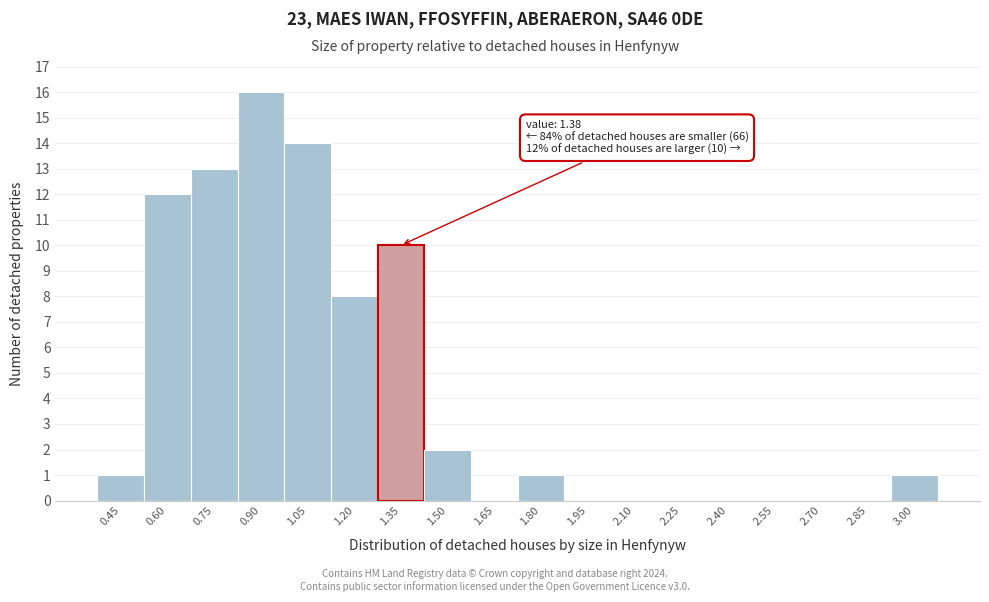

Reading left to right, what are all the values shown in this chart?

0.45=1	0.60=12	0.75=13	0.90=16	1.05=14	1.20=8	1.35=10	1.50=2	1.65=0	1.80=1	1.95=0	2.10=0	2.25=0	2.40=0	2.55=0	2.70=0	2.85=0	3.00=1